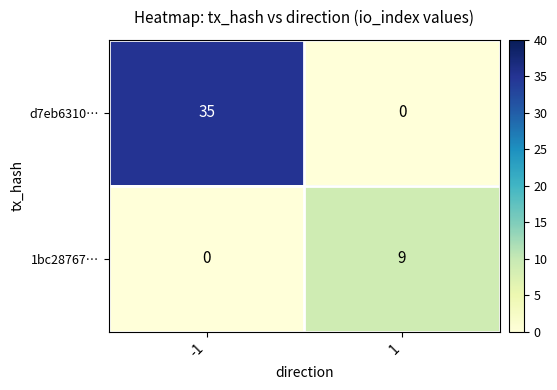

Reading left to right, what are all the values shown in this chart?

d7eb6310…: 35	0
1bc28767…: 0	9